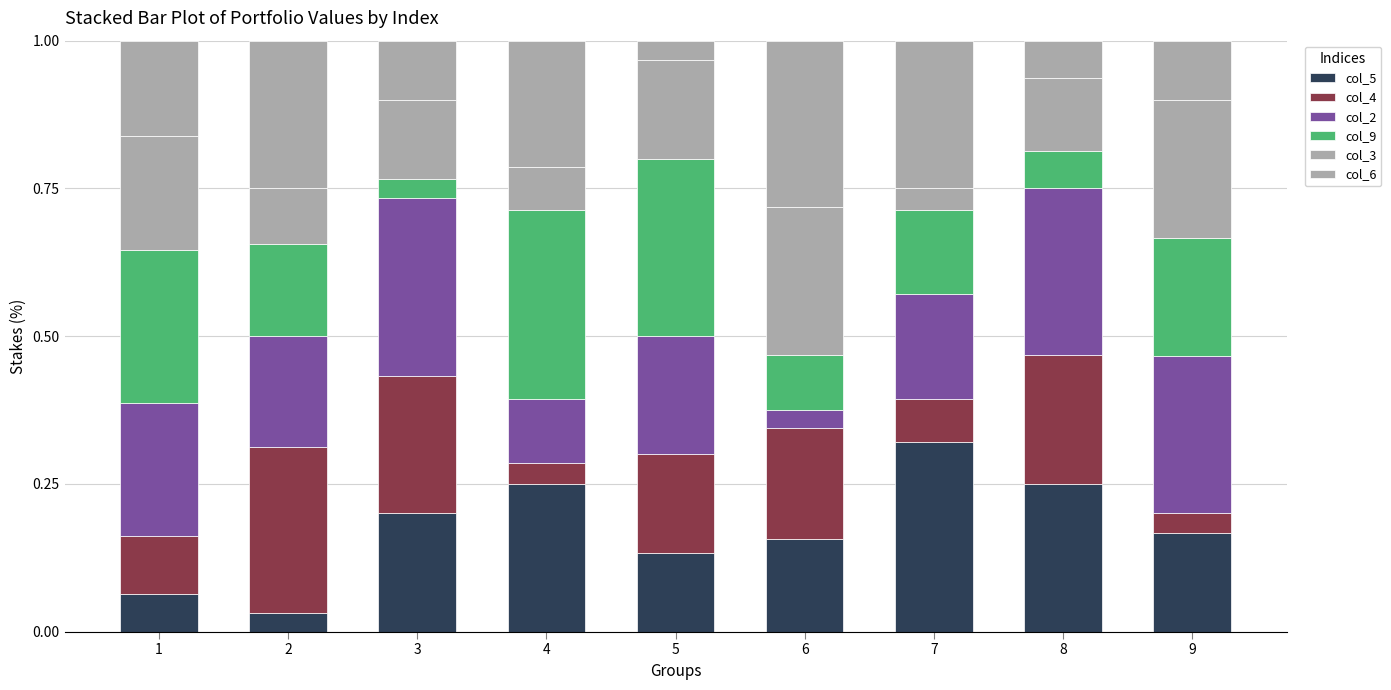

How many series are shown in this chart?

6